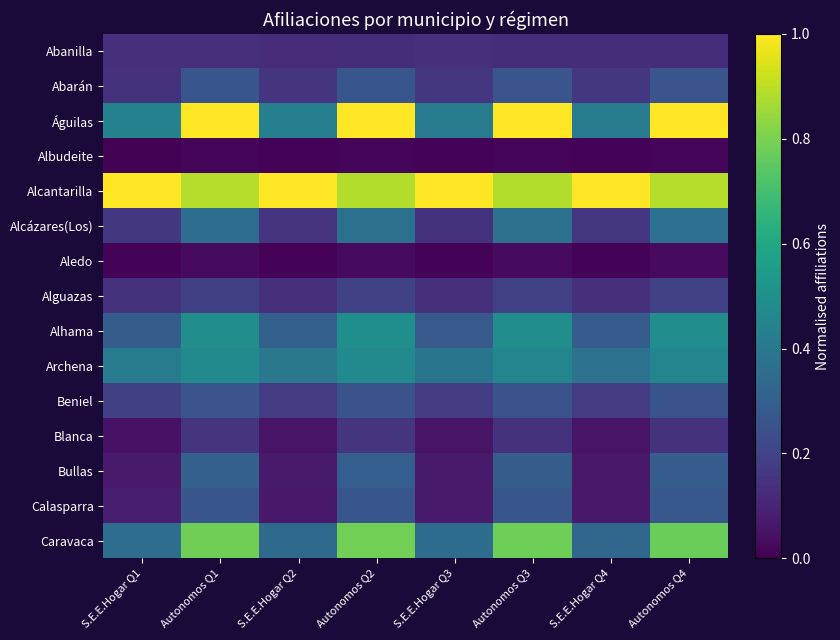

Which series has the largest total across all categories?

Alcantarilla